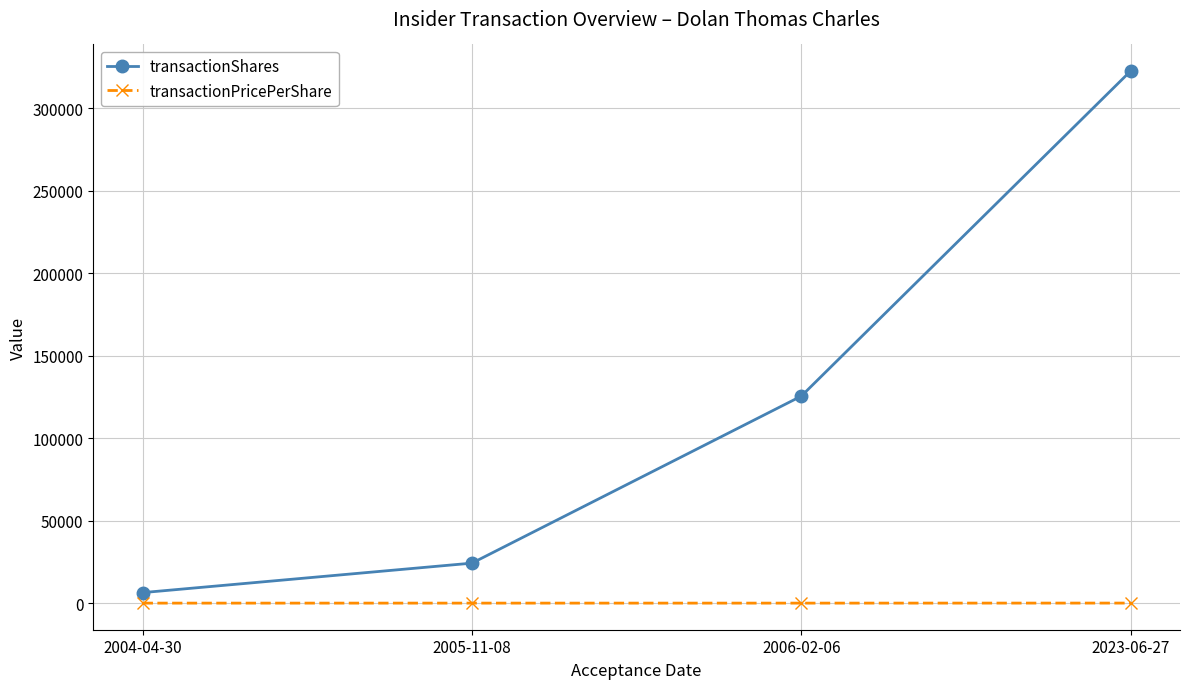

True or false: transactionShares has more than 0 interior local peaks.

False